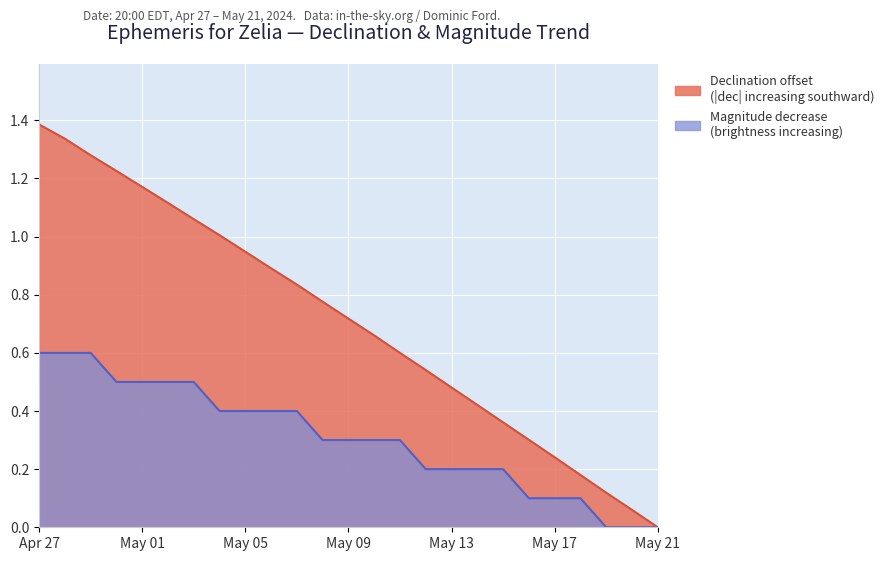

How many data points in Approx Magnitude are above 0?

22